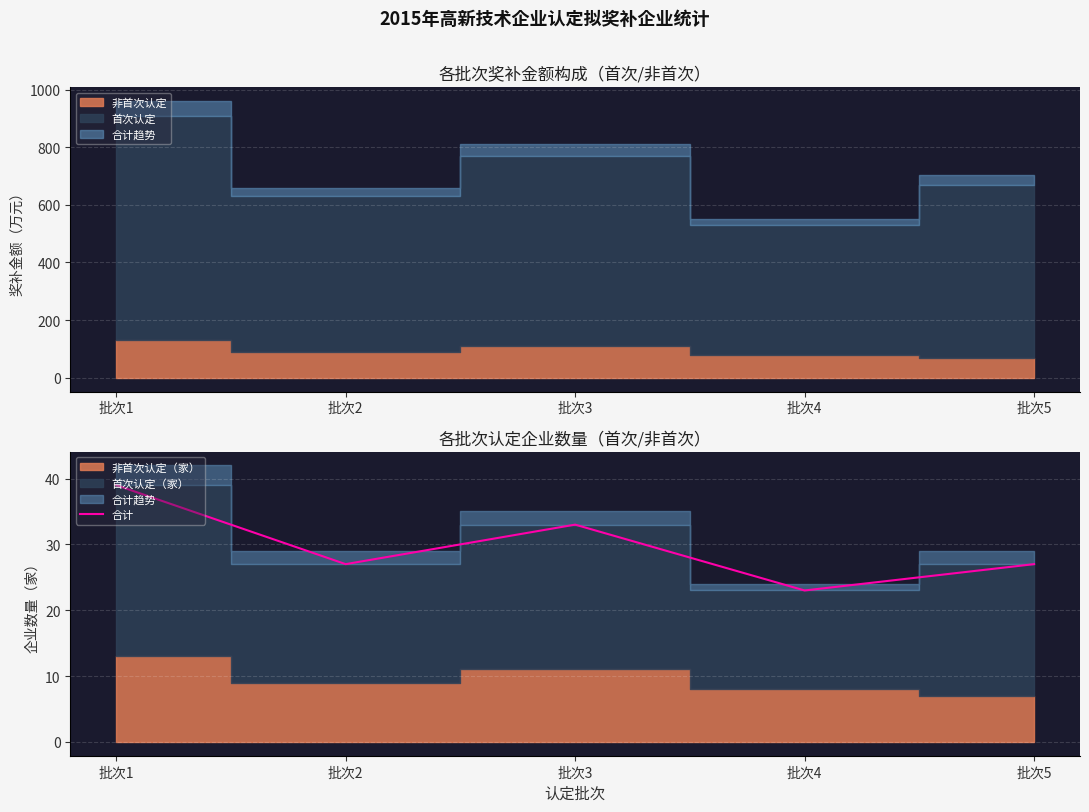

List the labels in order of value, smallest first.

批次4, 批次2, 批次5, 批次3, 批次1